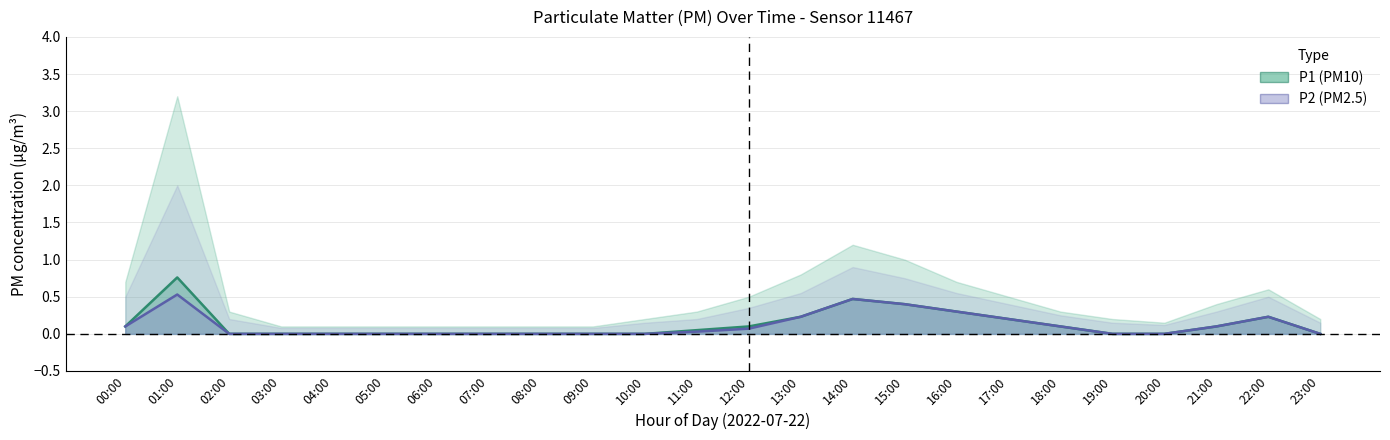

Does the chart display data point markers on the line(s)?

No